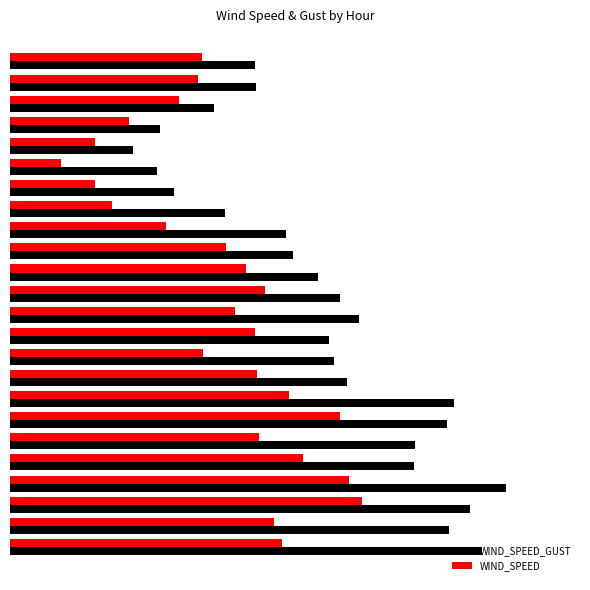

What are all the series names shown in the legend?

WIND_SPEED_GUST, WIND_SPEED